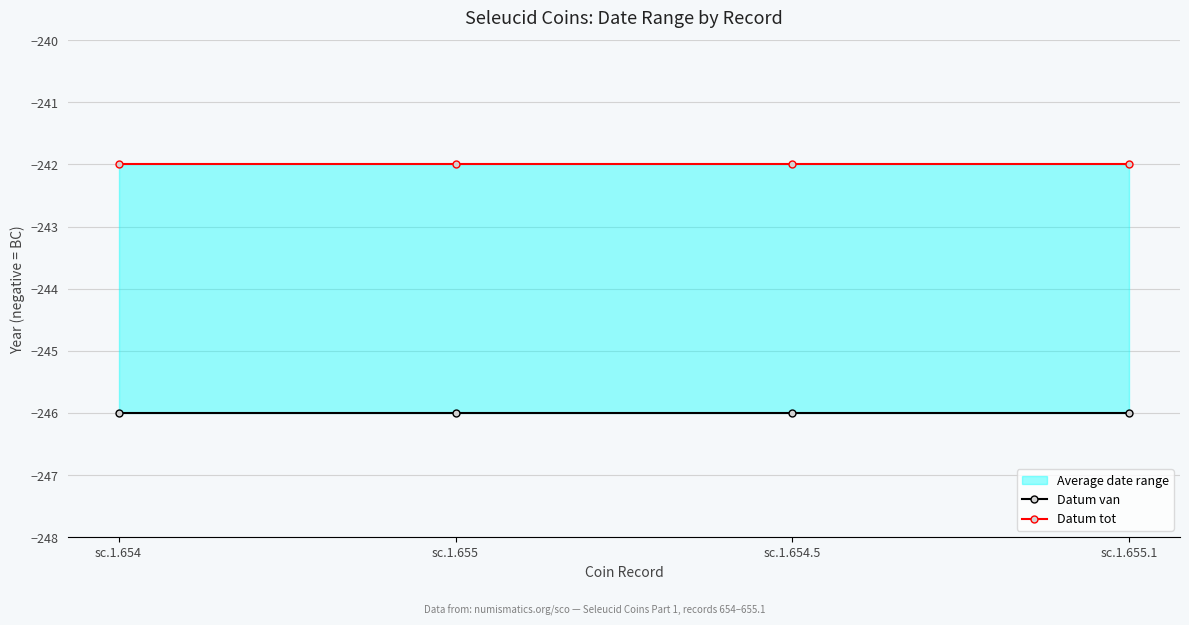

Which series changed the most between sc.1.655 and sc.1.654.5?

Datum van